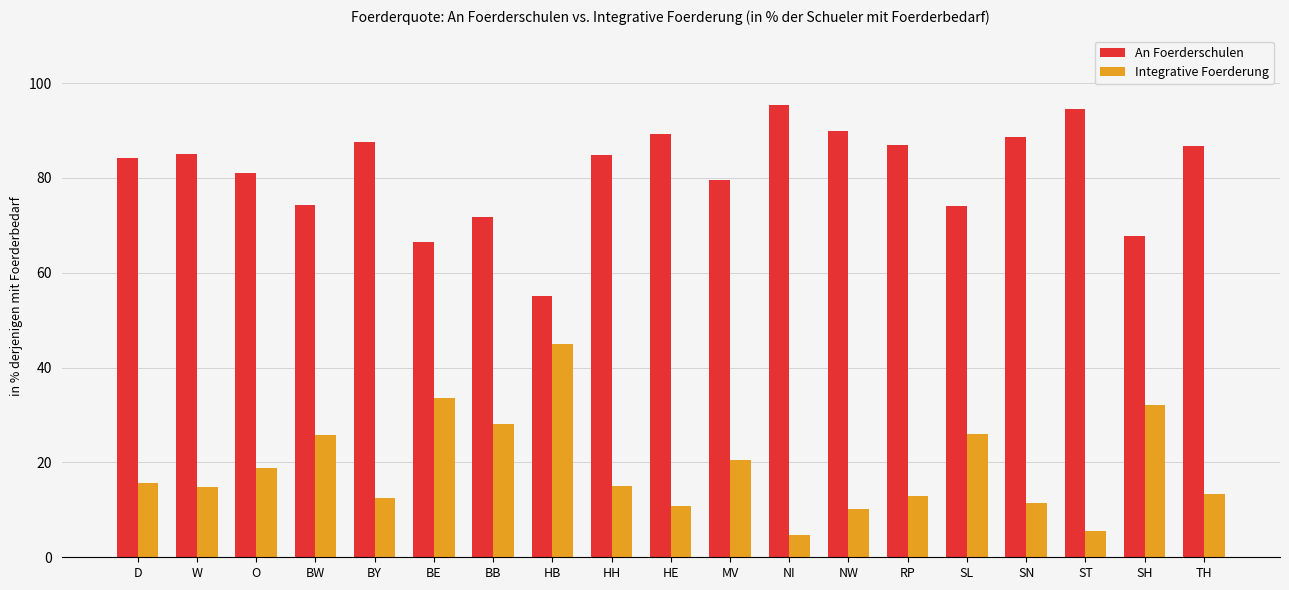

Which series has the largest total across all categories?

An Foerderschulen